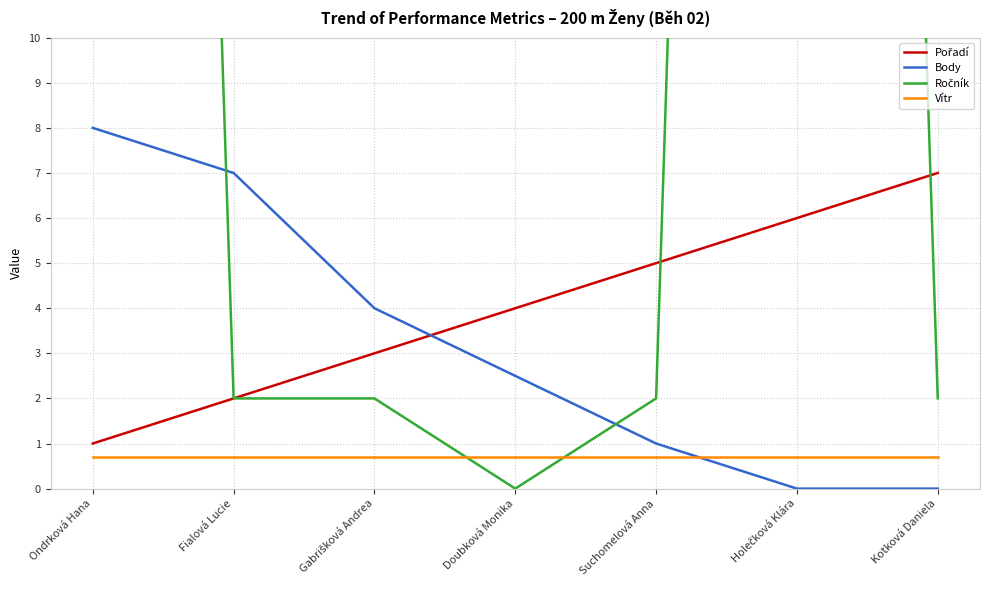

How many times do Vítr and Ročník cross each other?

2